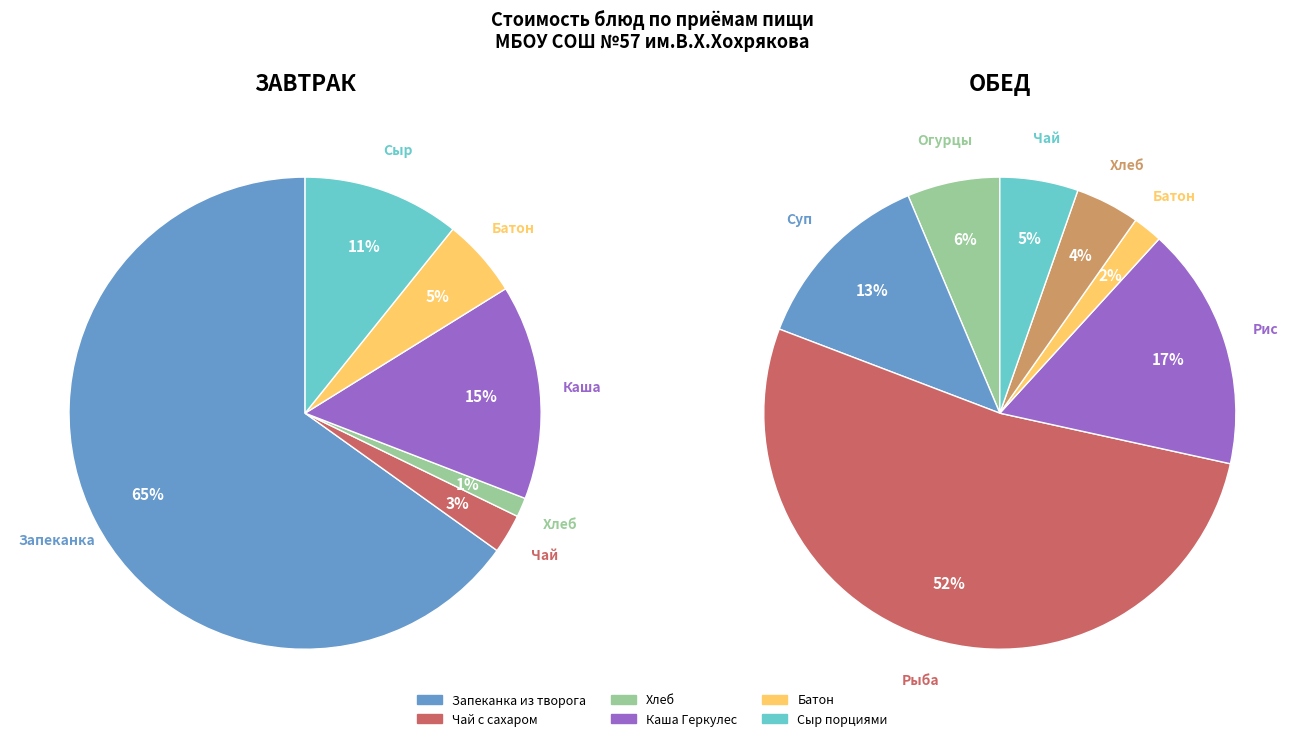

What is the largest slice in the pie chart?

Запеканка из творога